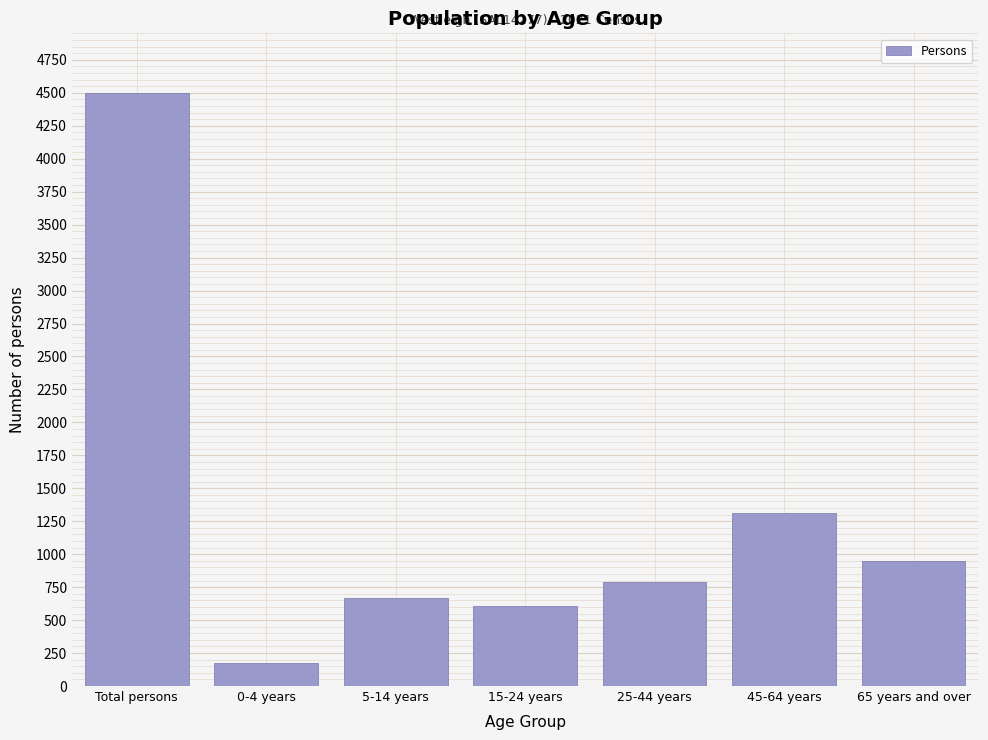

Reading right to left, extract all data points from this chart.

946	1313	789	604	666	177	4501